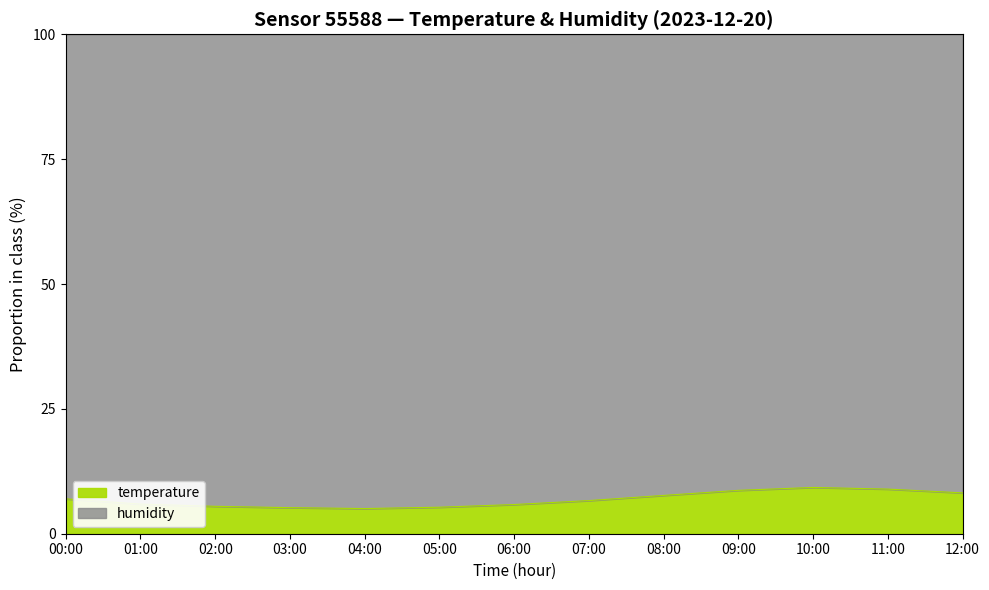

What is the difference between the second highest and minimum values?

3.9